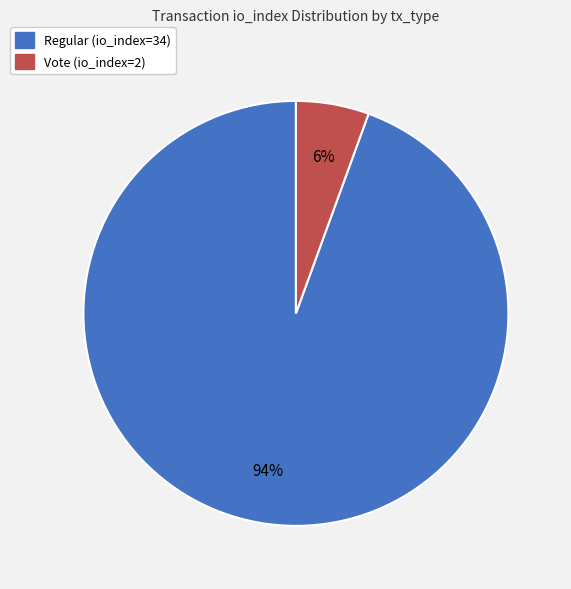

Count the number of slices in the pie.

2